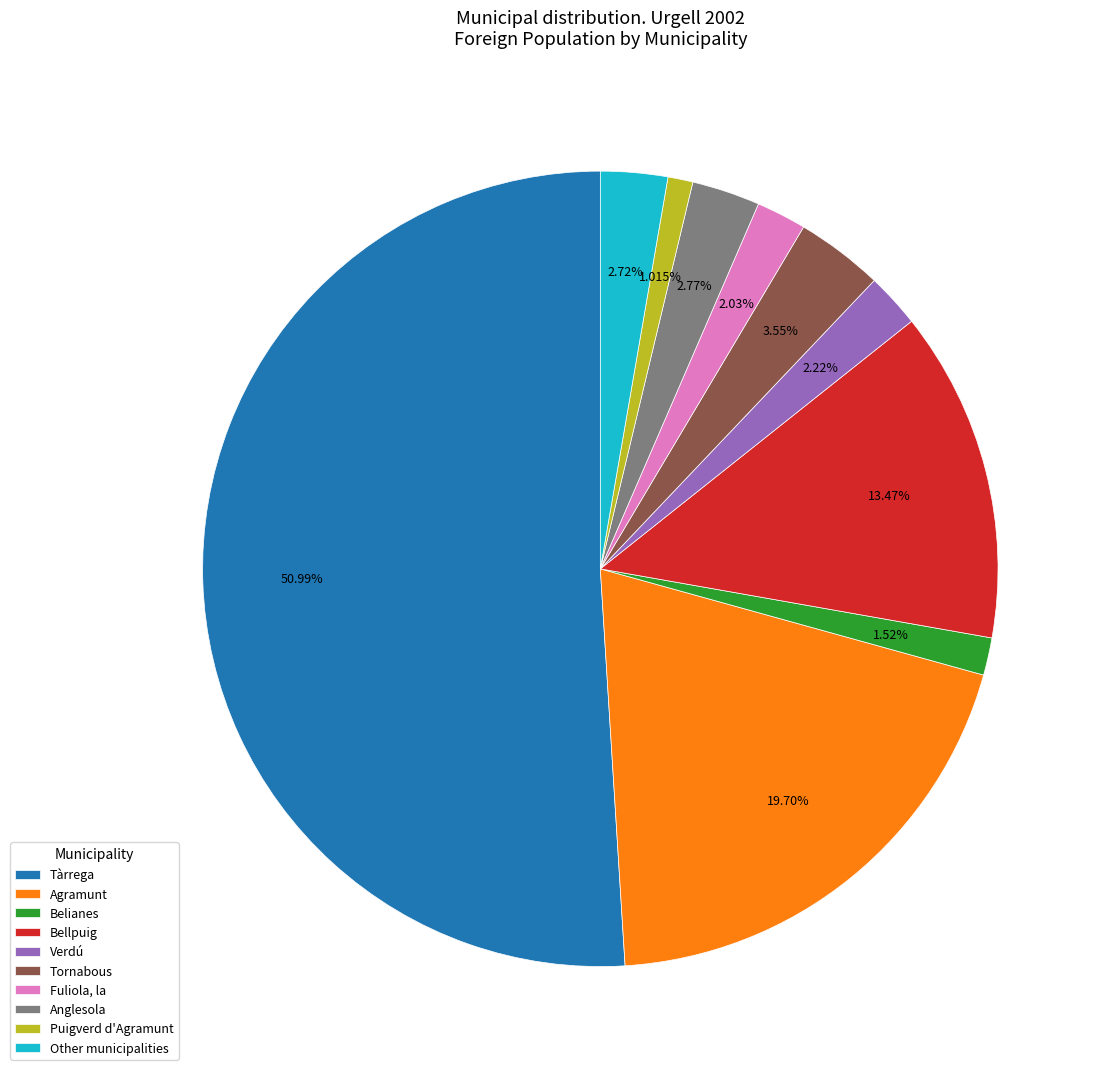

Which category accounts for the majority?

Tàrrega